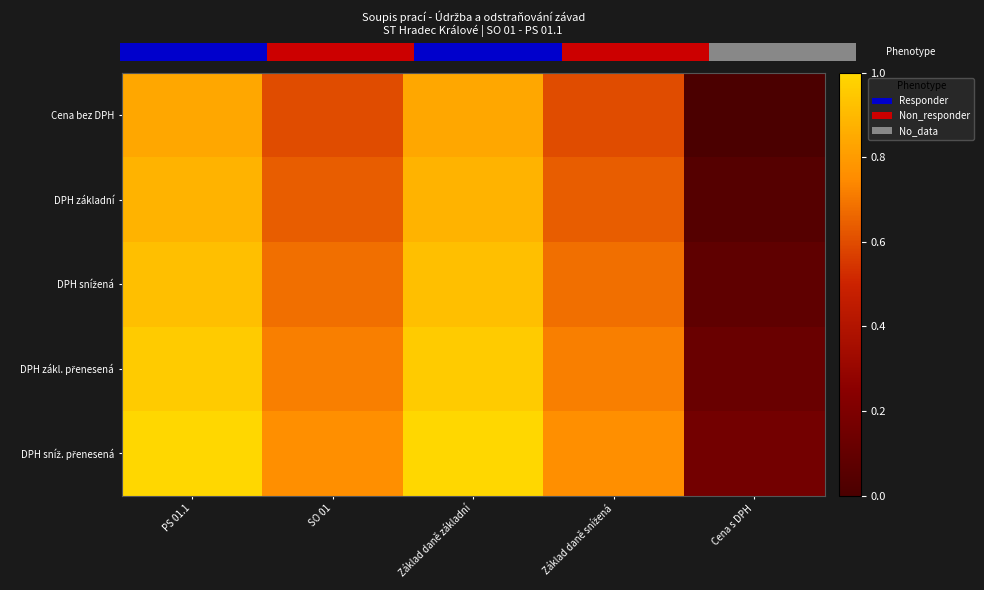

What is the difference between the highest and lowest values at Základ daně snížená?

0.2